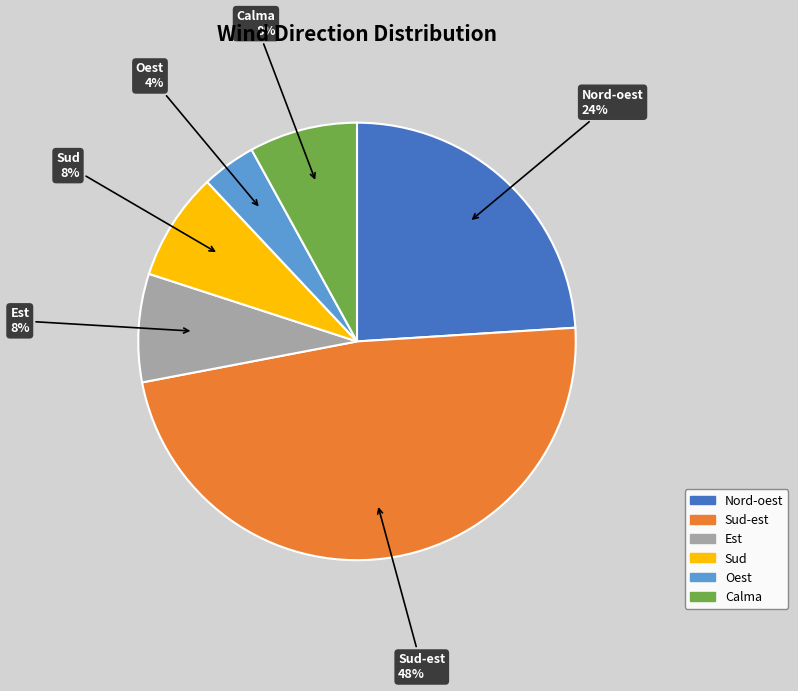

To the nearest percent, what portion does Sud represent?

8%